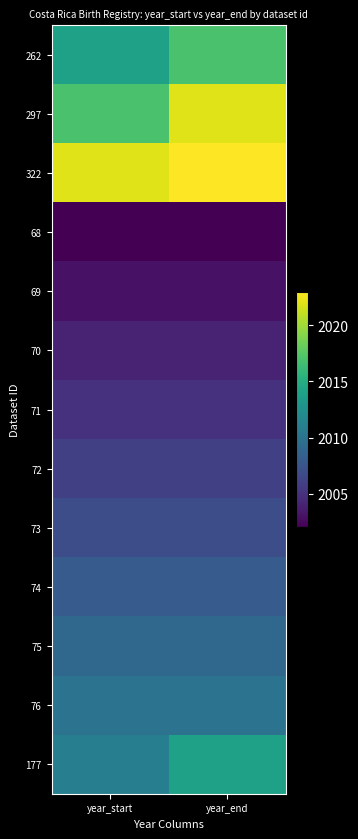

Which series has the largest total across all categories?

322